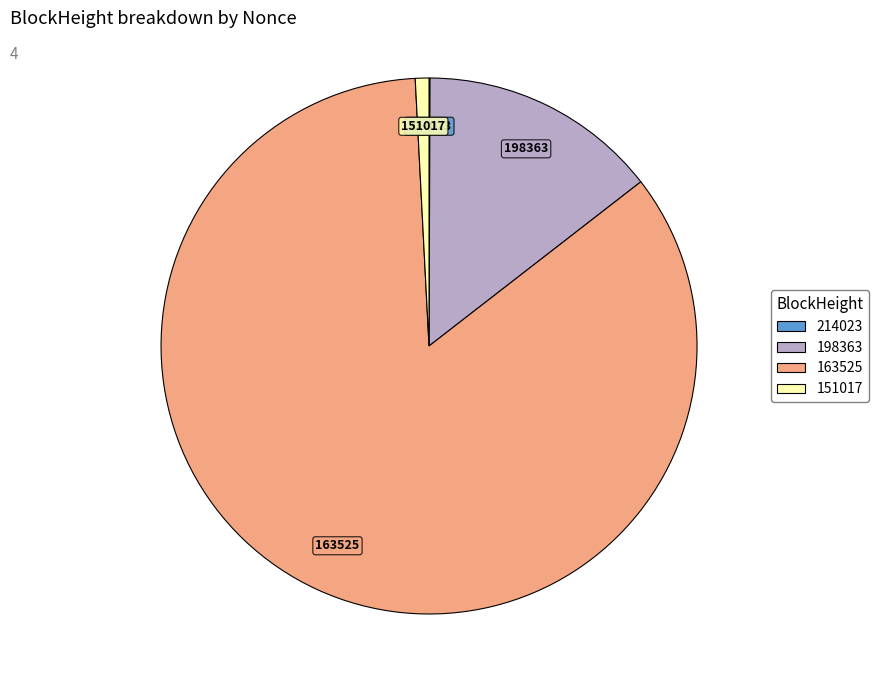

Is 163525 the majority of the pie?

Yes